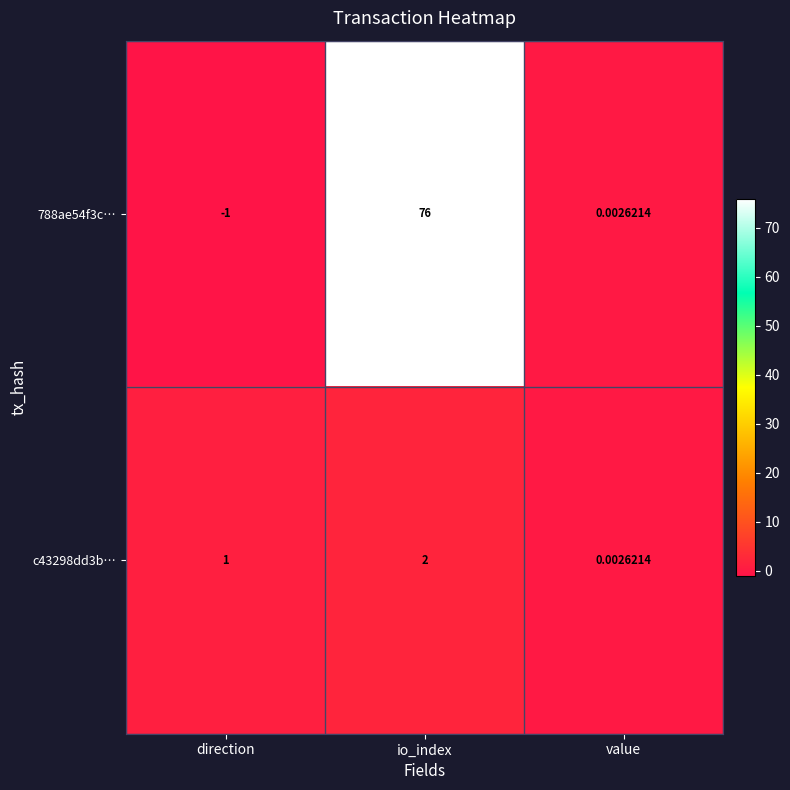

How many data points does each series have?

3